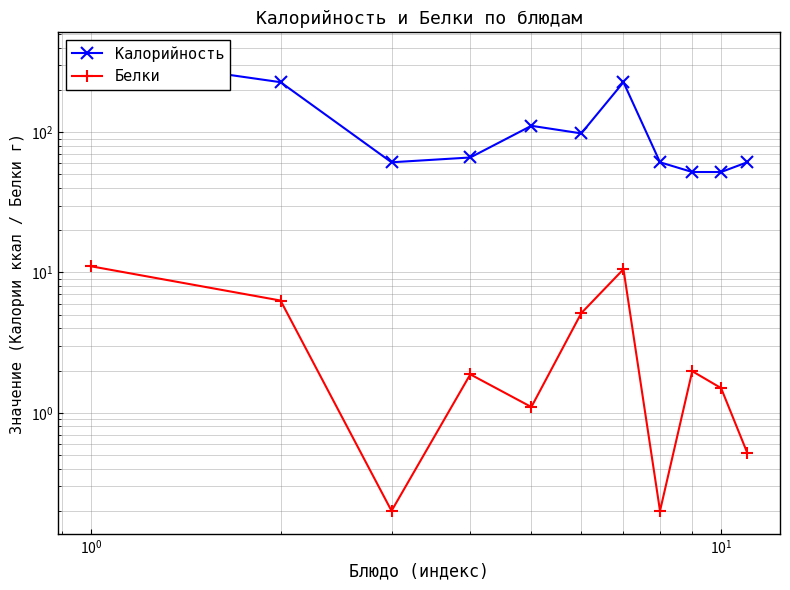

Is the value of Калорийность at $\mathdefault{10^{-2}}$ greater than the value of Белки at 8?

Yes